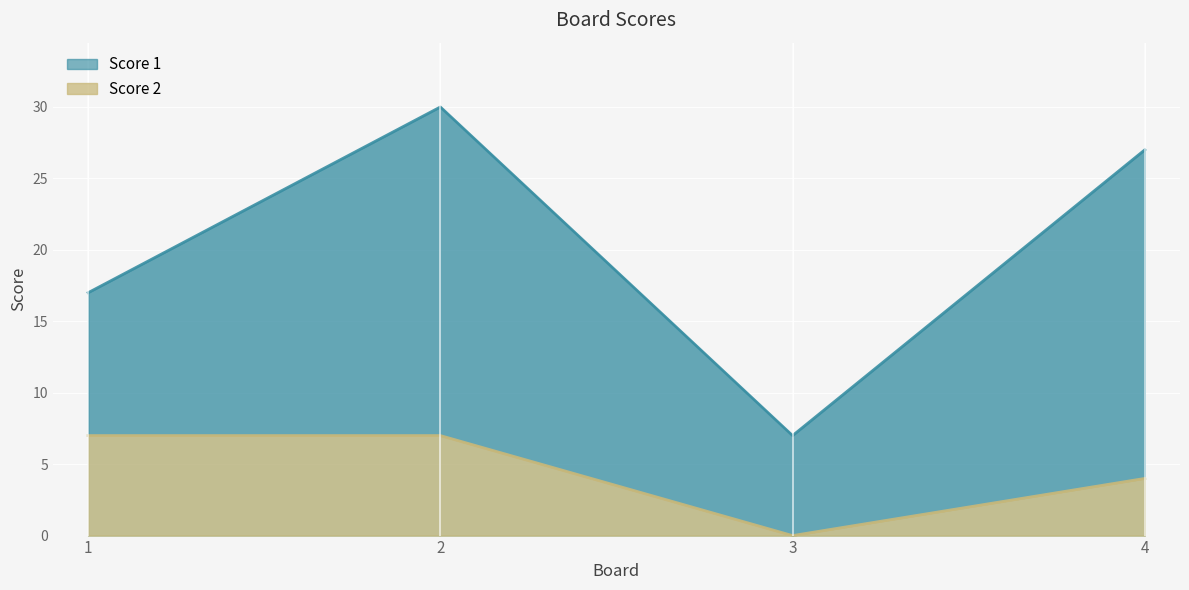

What is the difference between the maximum and minimum values?

7